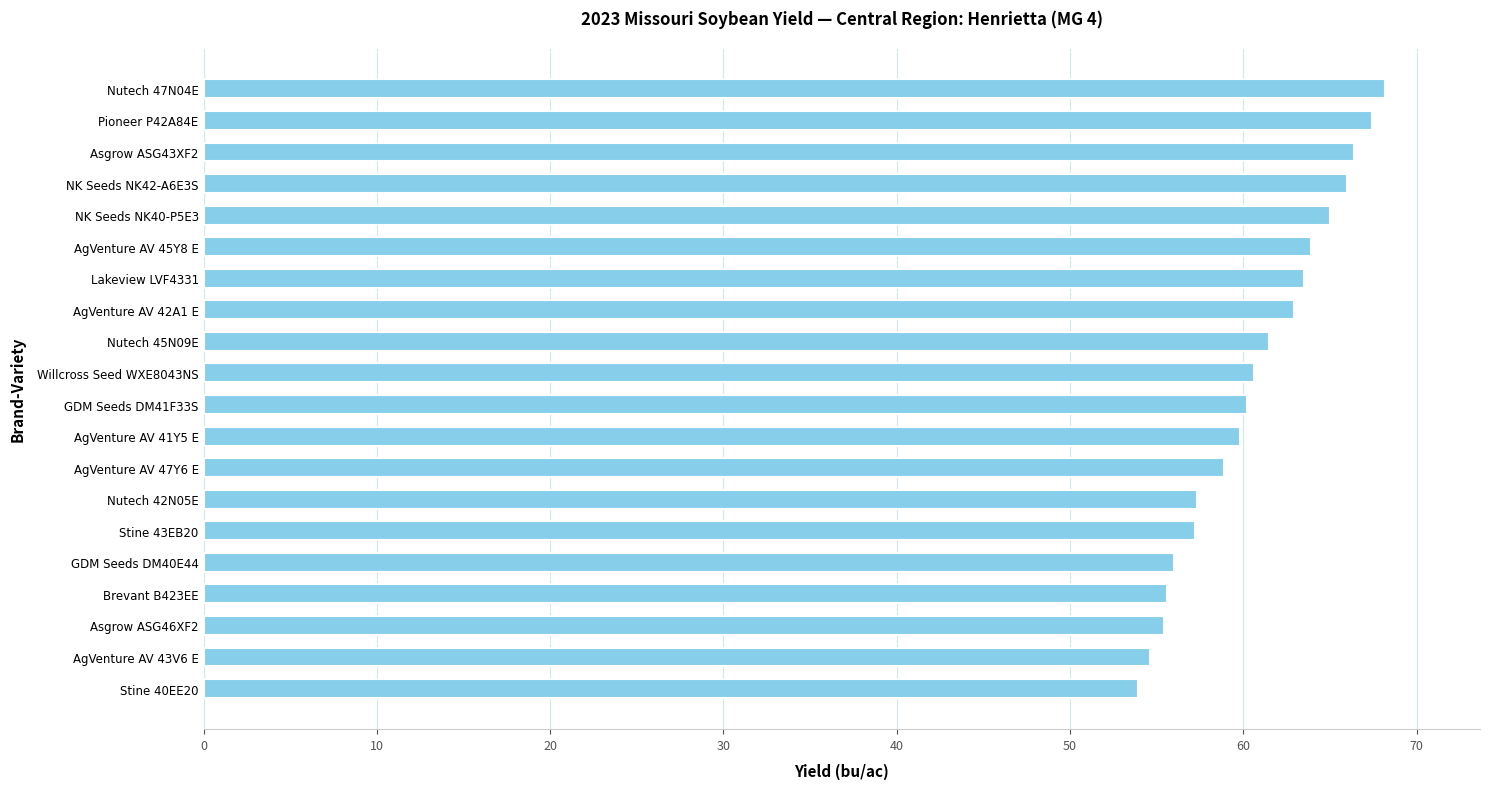

What is the label of the 14th bar from the top?

Nutech 42N05E